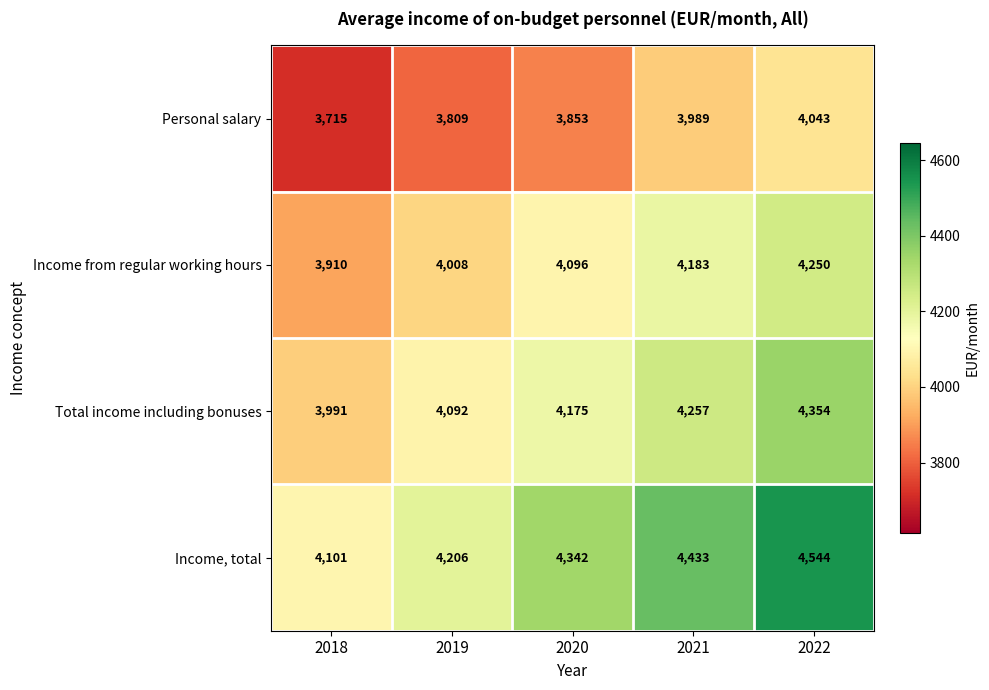

Rank the series by their maximum value, from highest to lowest.

Income, total, Total income including bonuses, Income from regular working hours, Personal salary